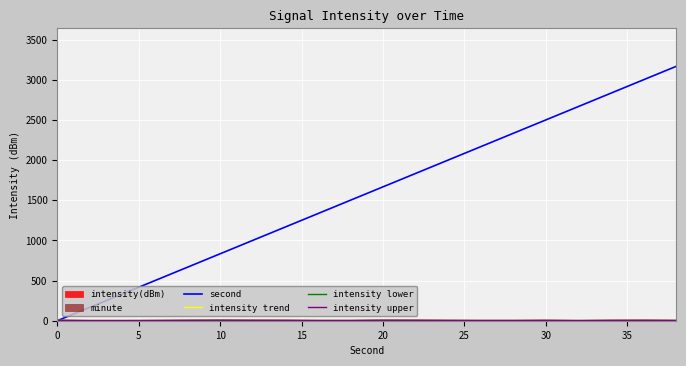

In intensity lower, how many points are lower than both neighbors (excluding endpoints)?

4